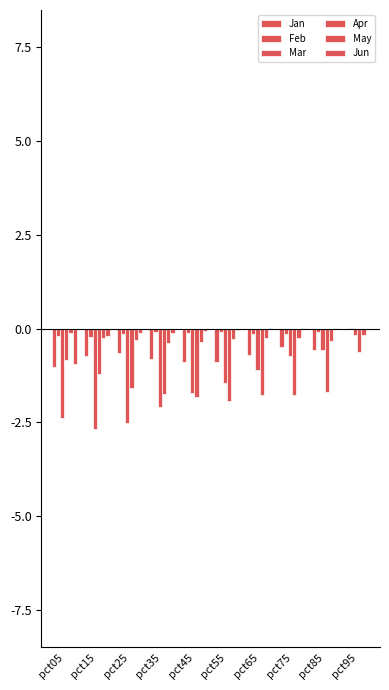

How many categories are shown in the chart?

10